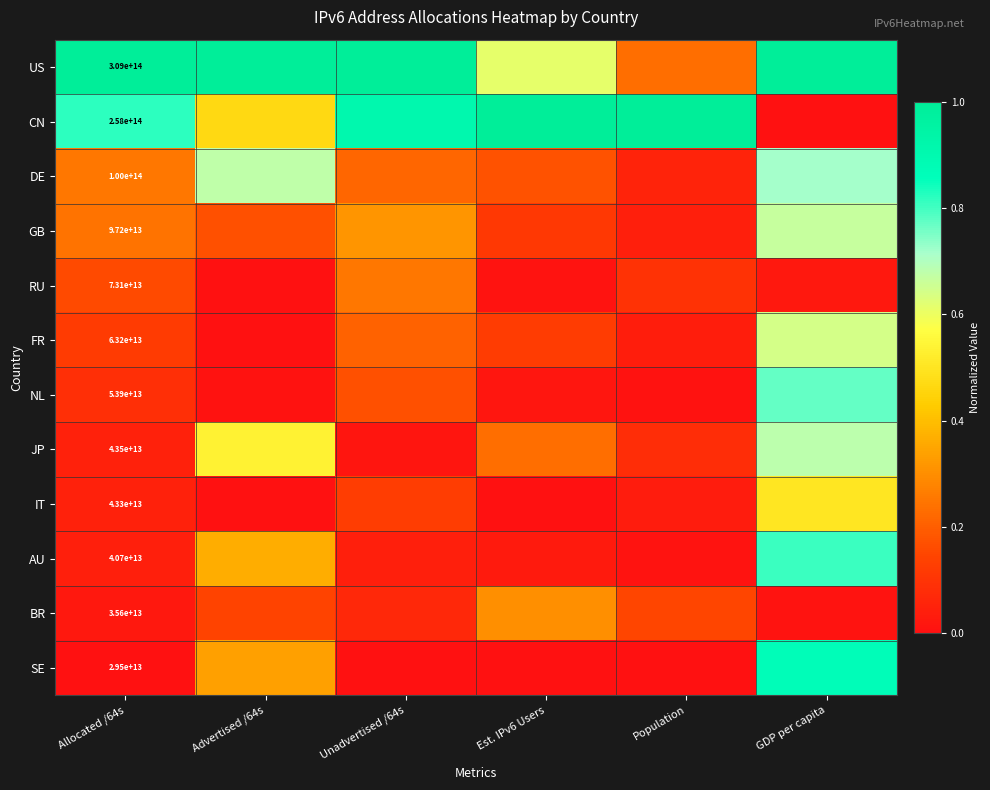

At which category does the chart reach its peak across all series?

Allocated /64s